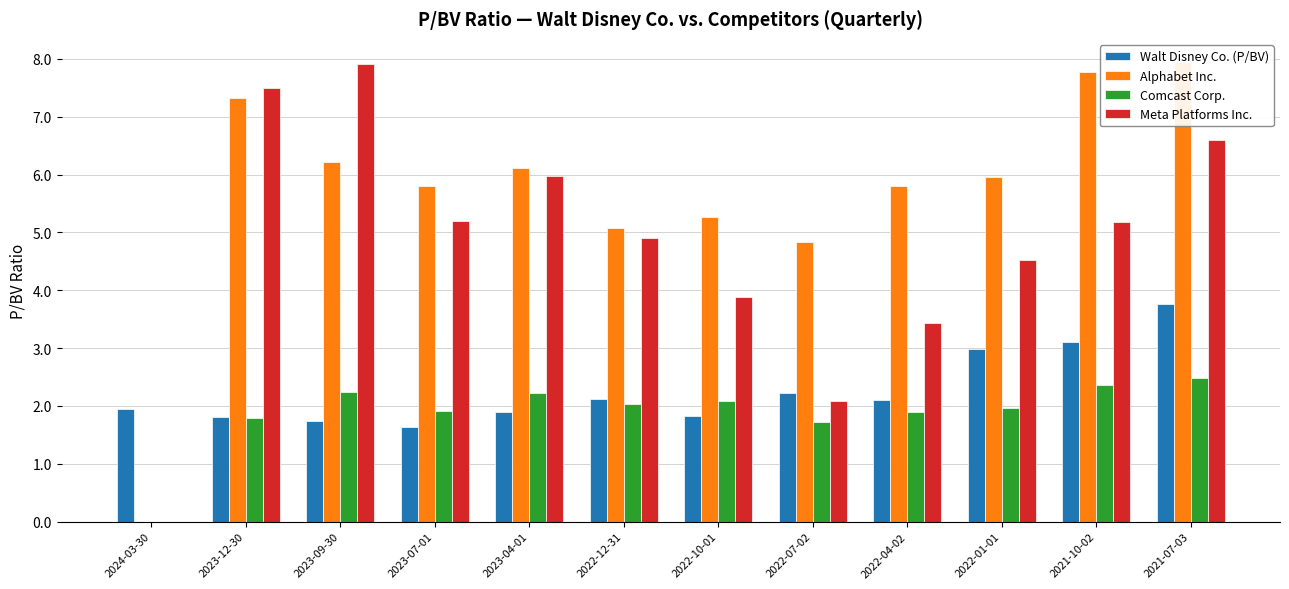

At which label is Comcast Corp. closest to 1?

2022-07-02